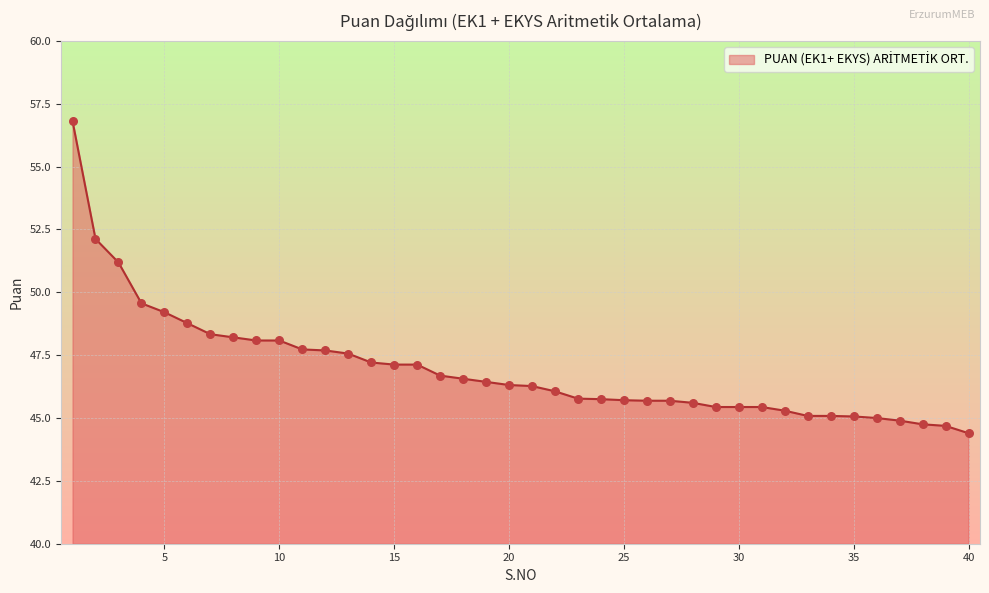

What is the difference between the maximum and minimum values?

12.4